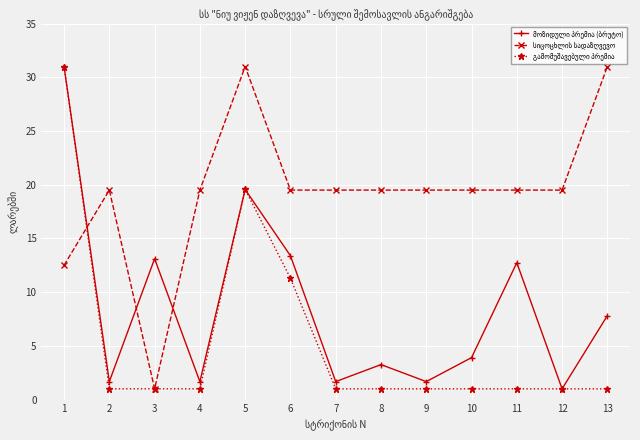

At how many categories does at least one series exceed 15?

12